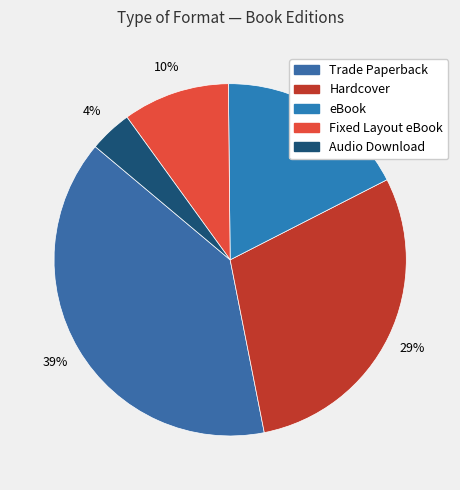

Is it true that eBook is 18% of the pie?

True